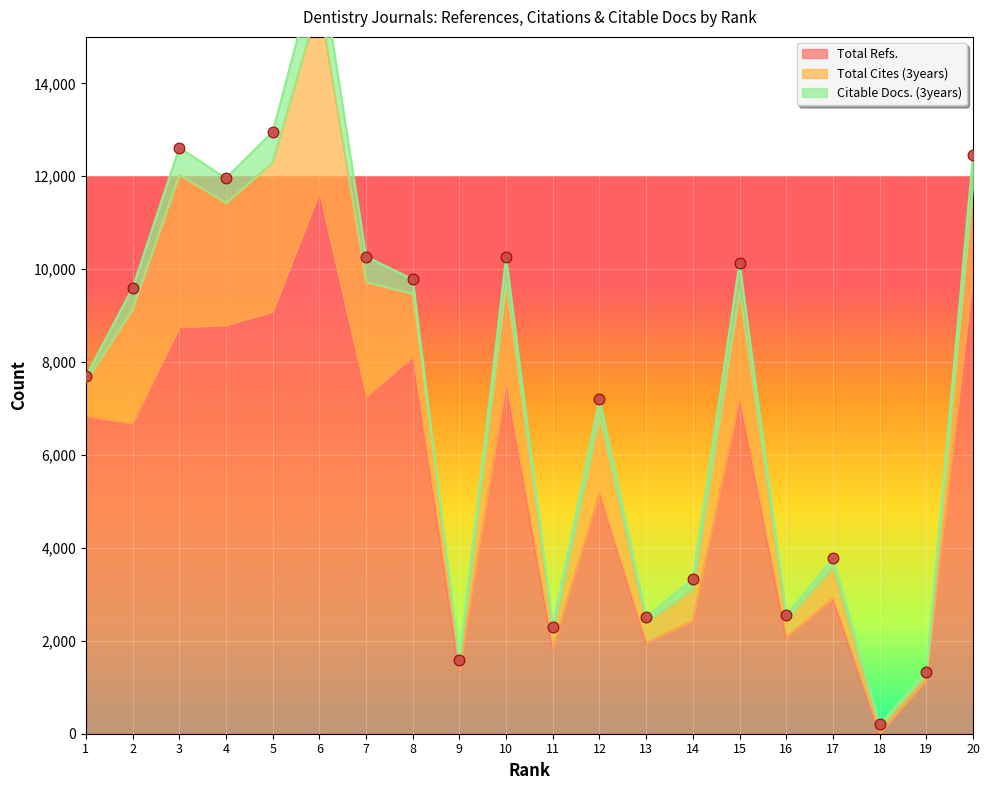

Which series has the largest total across all categories?

Total Refs.